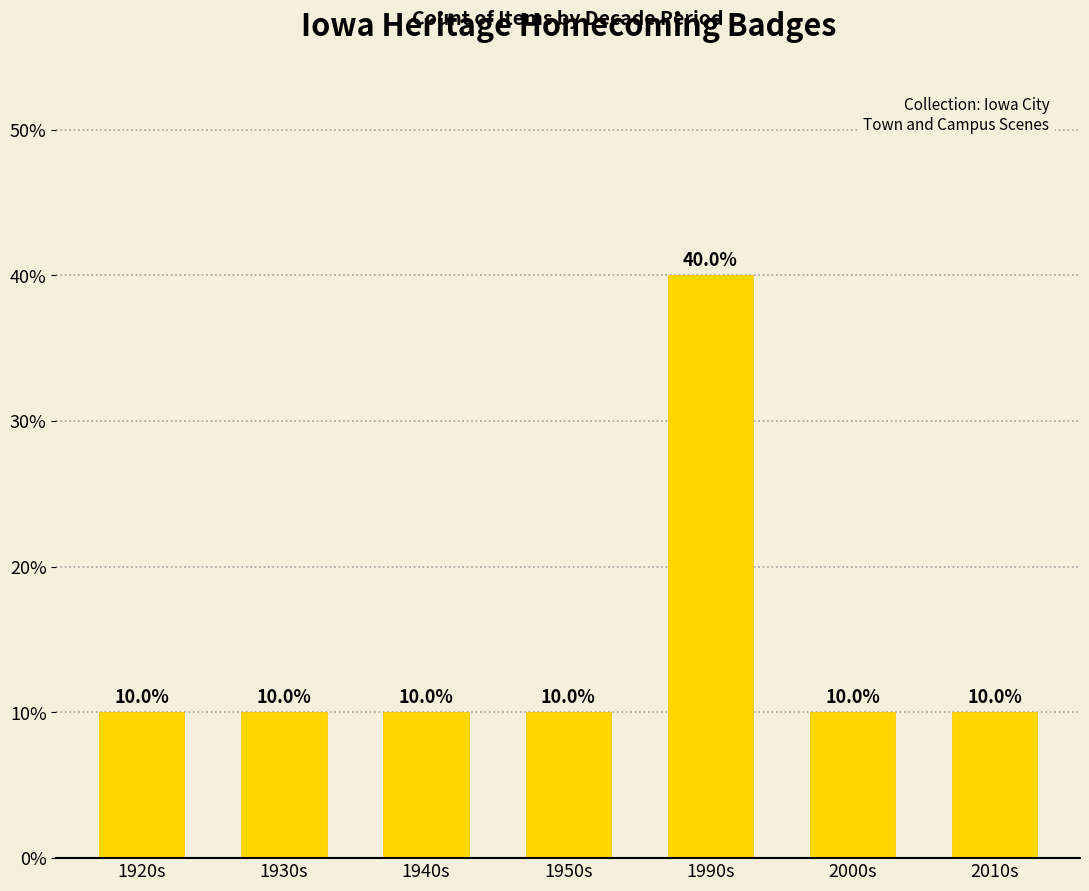

What is the sum of the values at 1930s and 1990s?

50